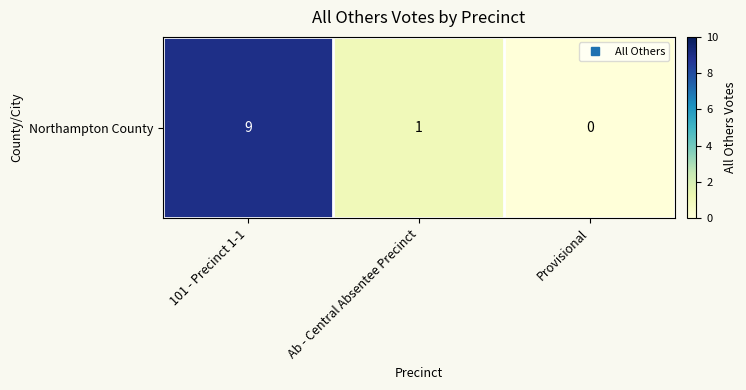

What is the change in value from 101 - Precinct 1-1 to Provisional?

-9